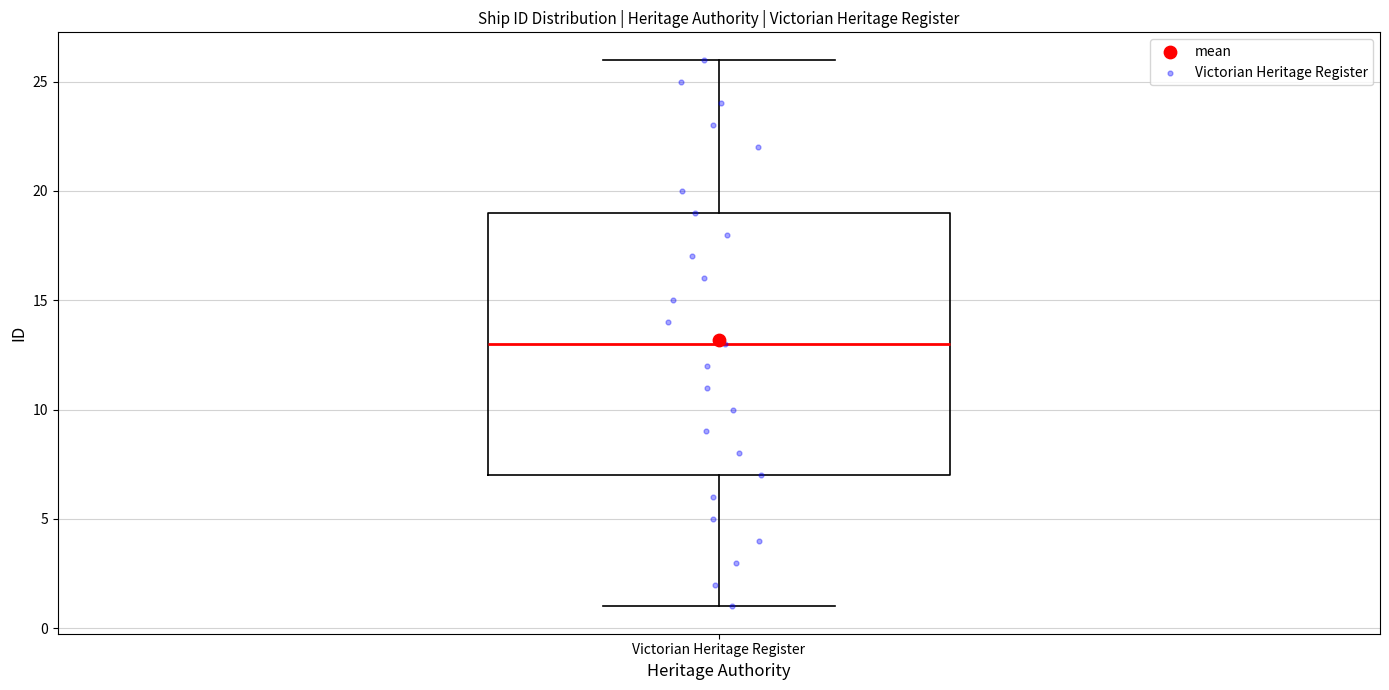

Read this box plot against the y-axis: the position of the median line, the range covered by the box, and the ends of both whiskers. The values are not printed on the chart, so give them approximately, as read against the axis.

median 13, box 7 to 19, whiskers 1 to 26